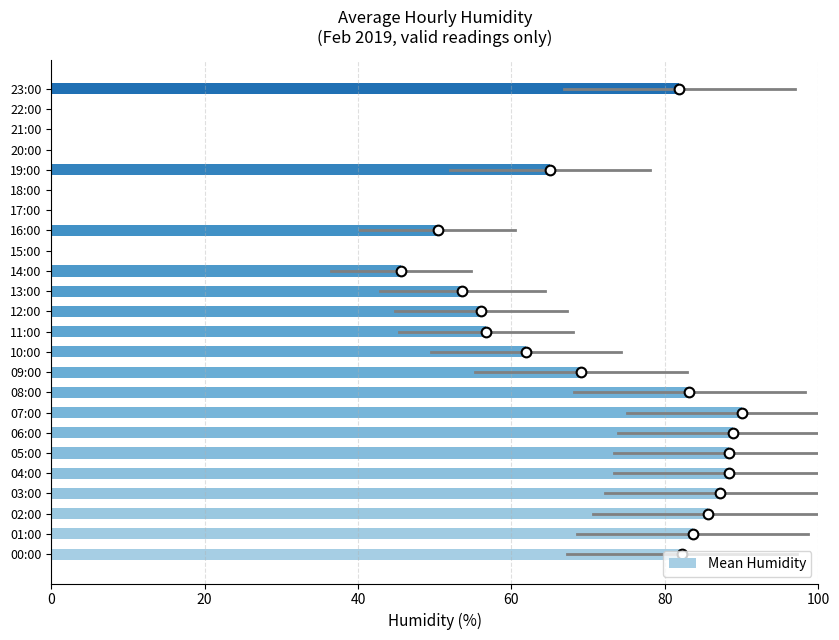

What is the greatest value displayed?

90.0